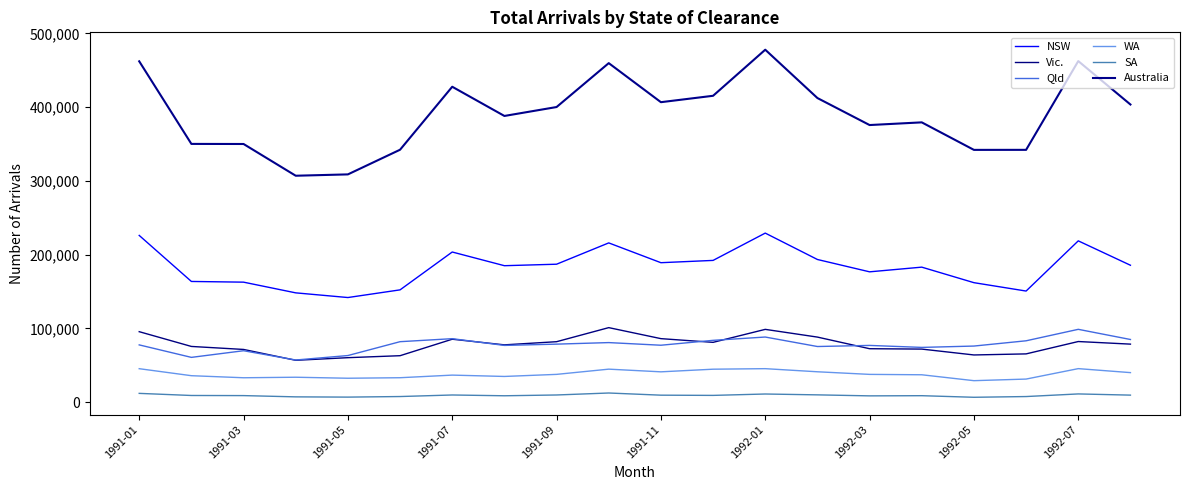

What are all the series names shown in the legend?

NSW, Vic., Qld, WA, SA, Australia